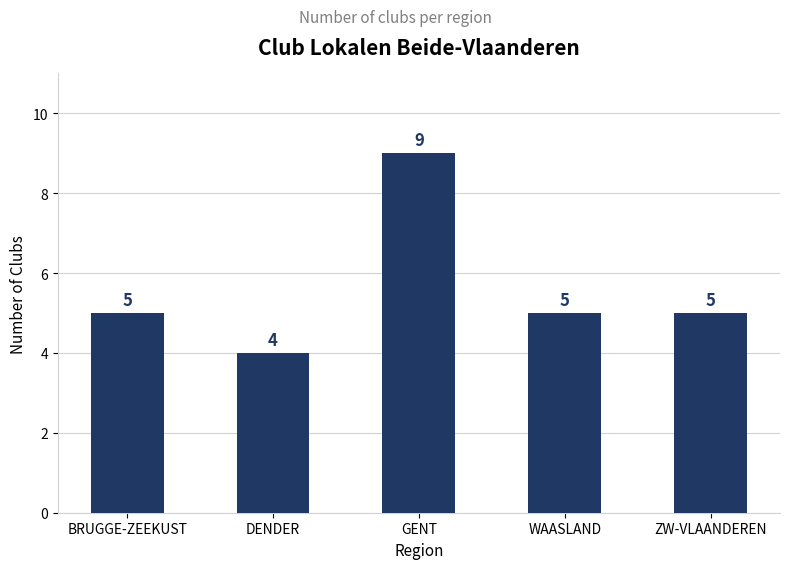

What is the approximate value at WAASLAND?

5